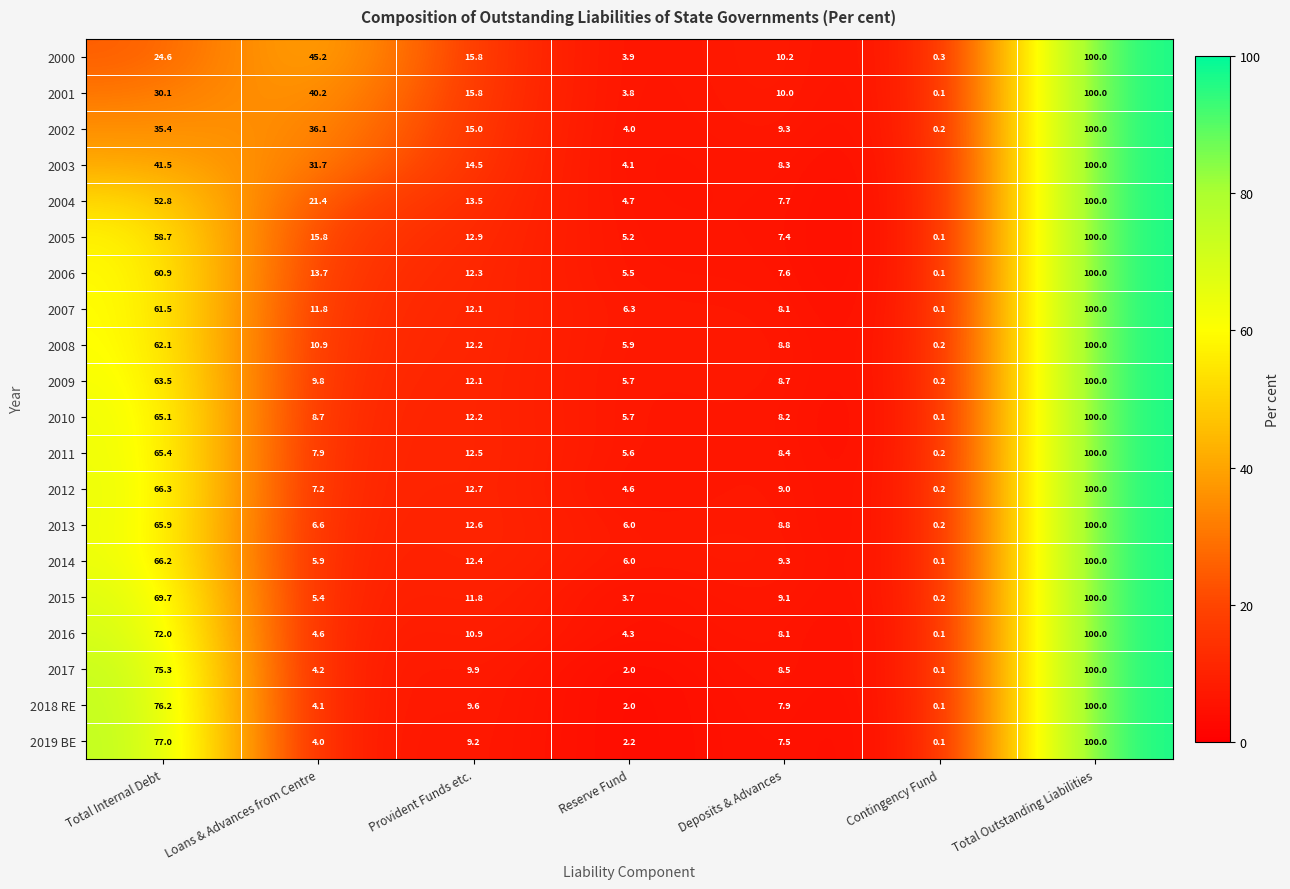

True or false: 2015 has a value of 51.7 at Total Outstanding Liabilities.

False